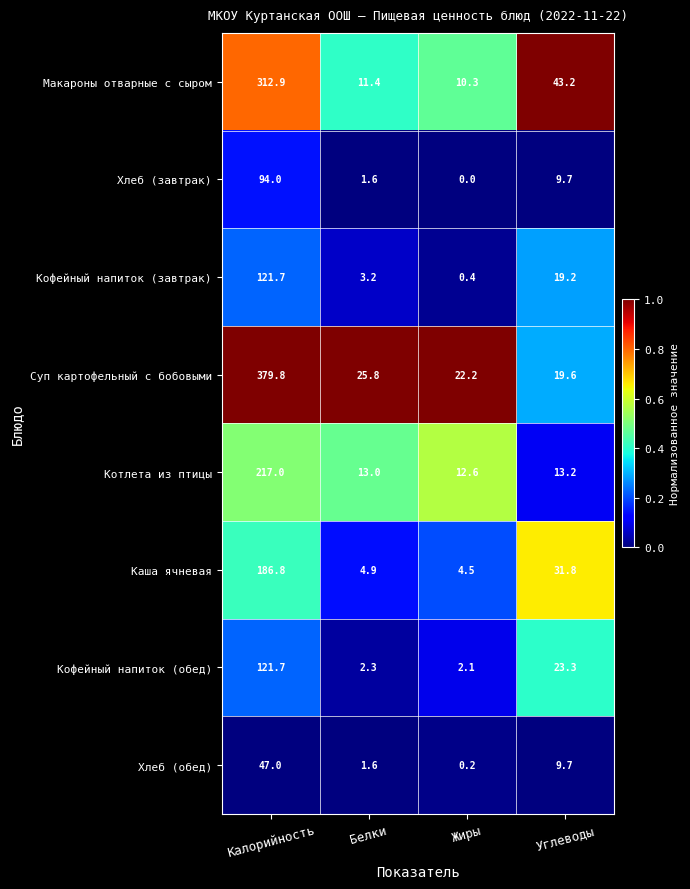

At which label does Хлеб (обед) first exceed 9?

Калорийность